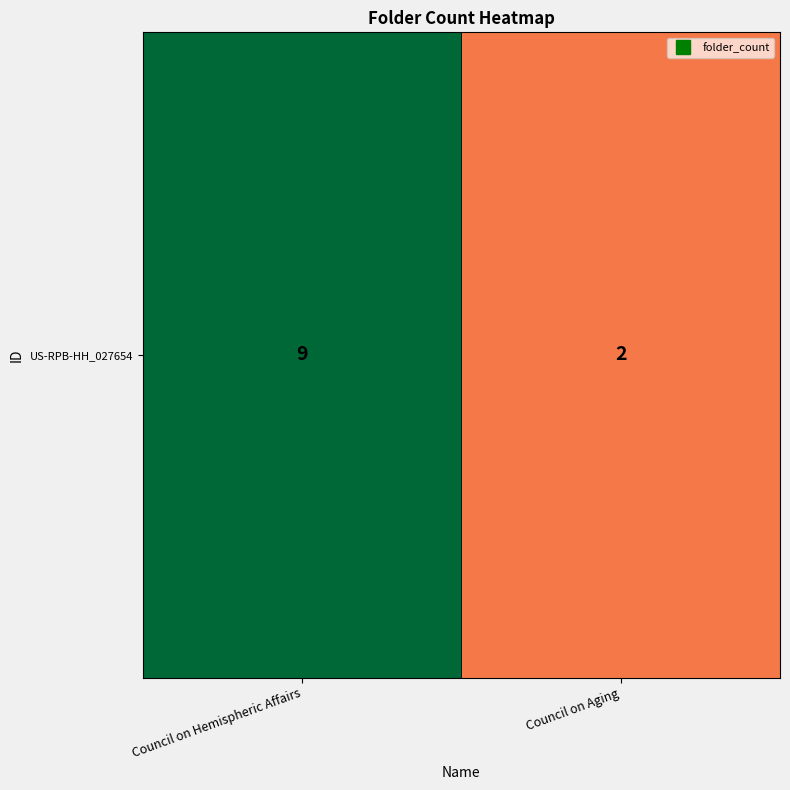

What is the difference between the maximum and minimum values?

7